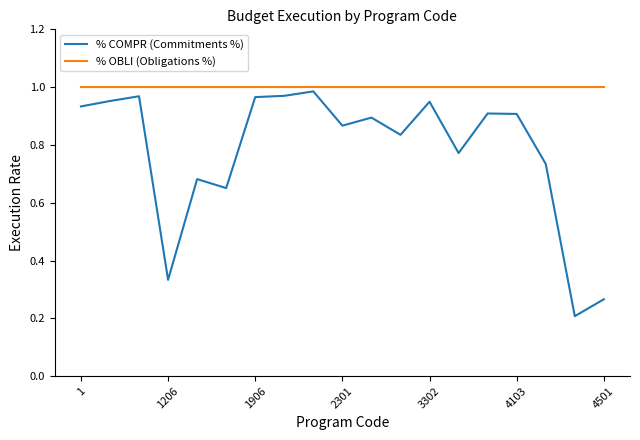

What are all the series names shown in the legend?

% COMPR (Commitments %), % OBLI (Obligations %)